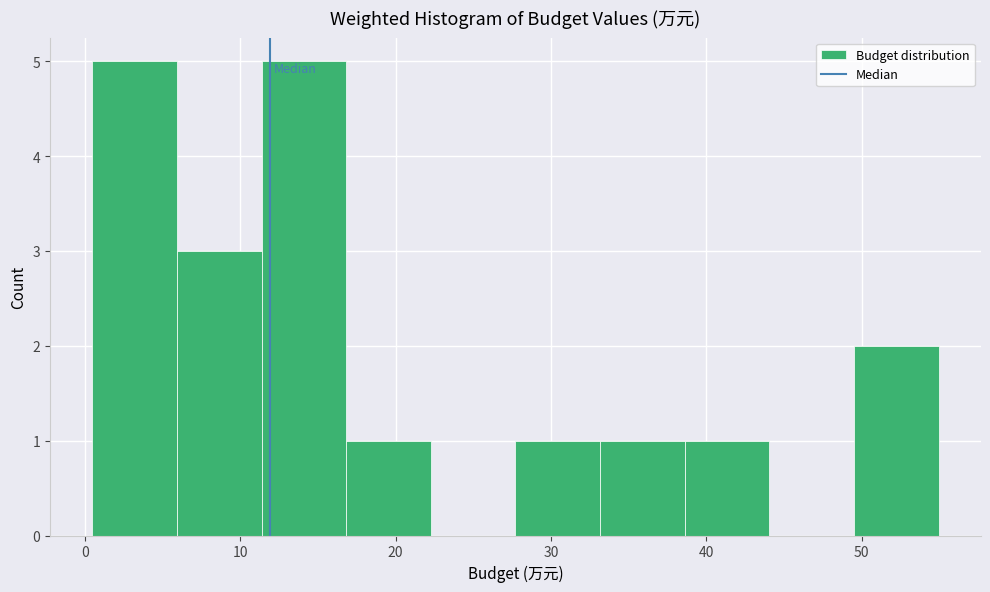

Reading left to right, list every bar in this chart as the range it spans on the x-axis followed by its height. Neither the bar edges nor the heights are printed on the chart, so give them approximately, as read against the axes.

0 to 6: 5
6 to 11: 3
11 to 17: 5
17 to 22: 1
22 to 28: 0
28 to 33: 1
33 to 39: 1
39 to 44: 1
44 to 50: 0
50 to 55: 2